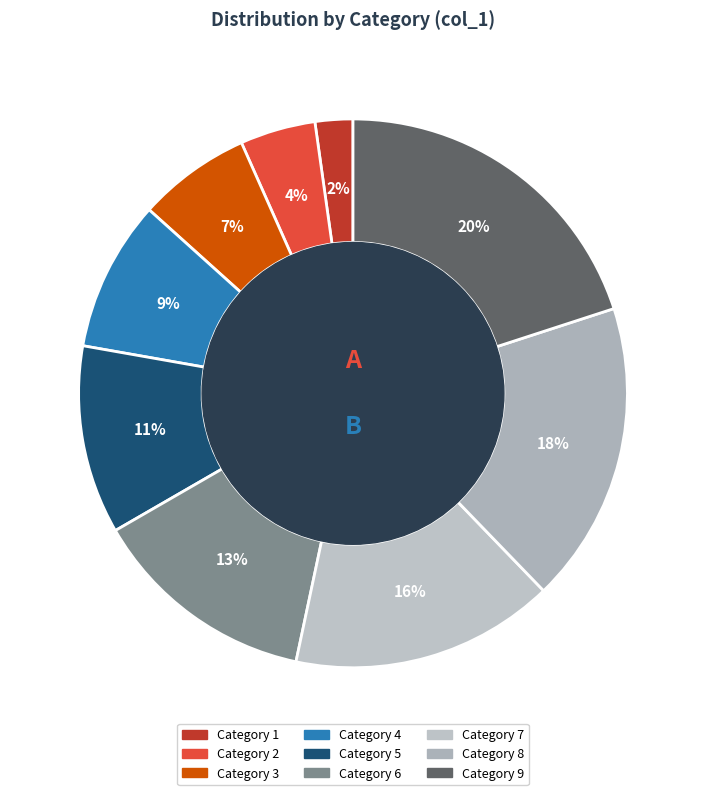

Which category has the biggest portion of the pie?

9